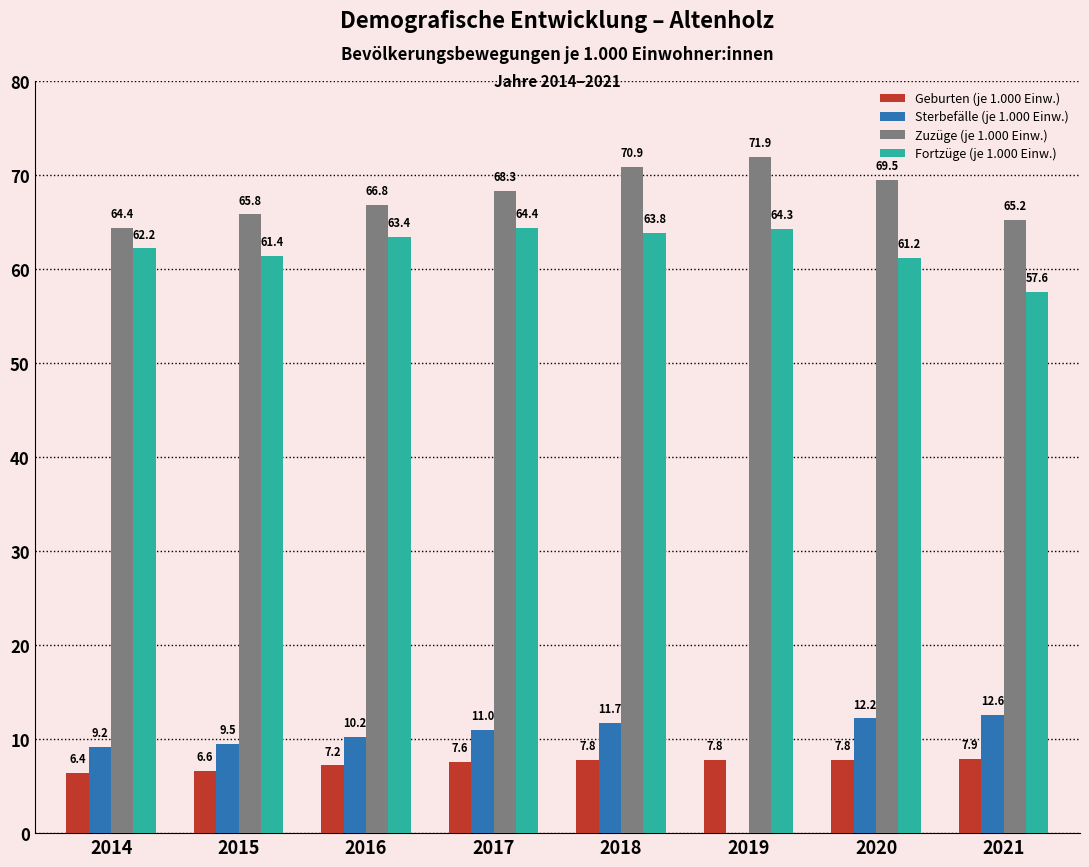

What is the total value across all series at 2020?

150.7